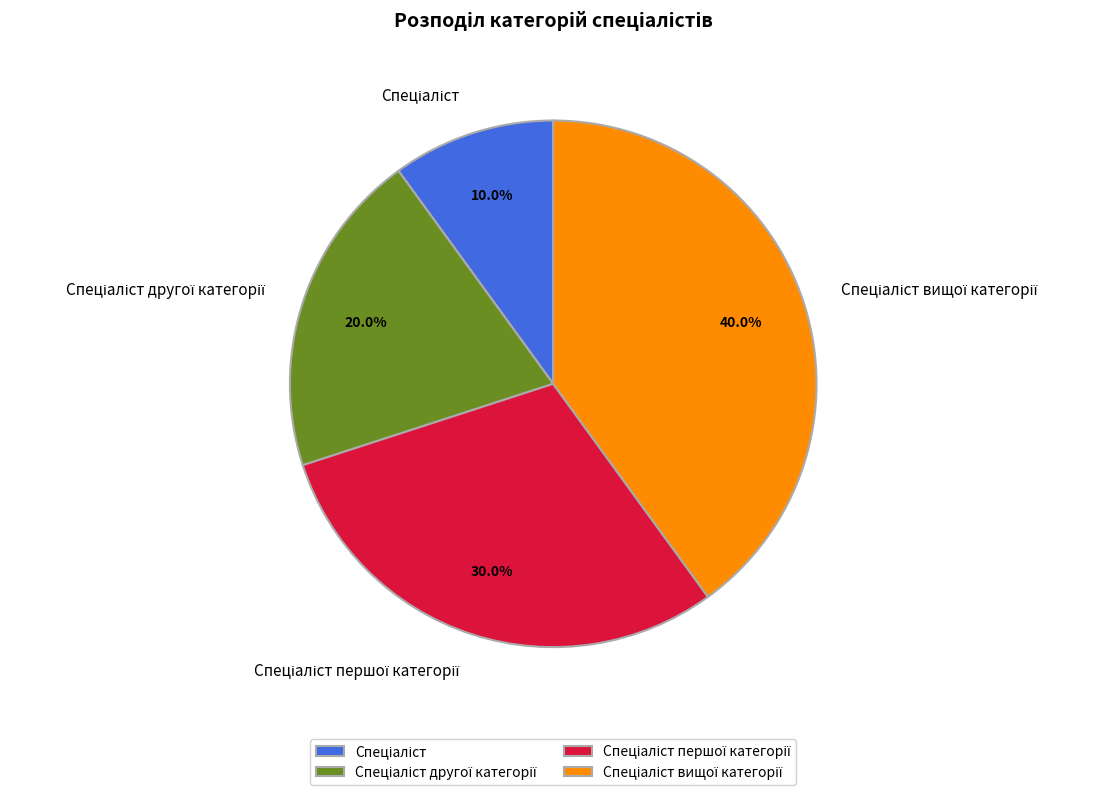

Is there a majority slice in this chart?

No